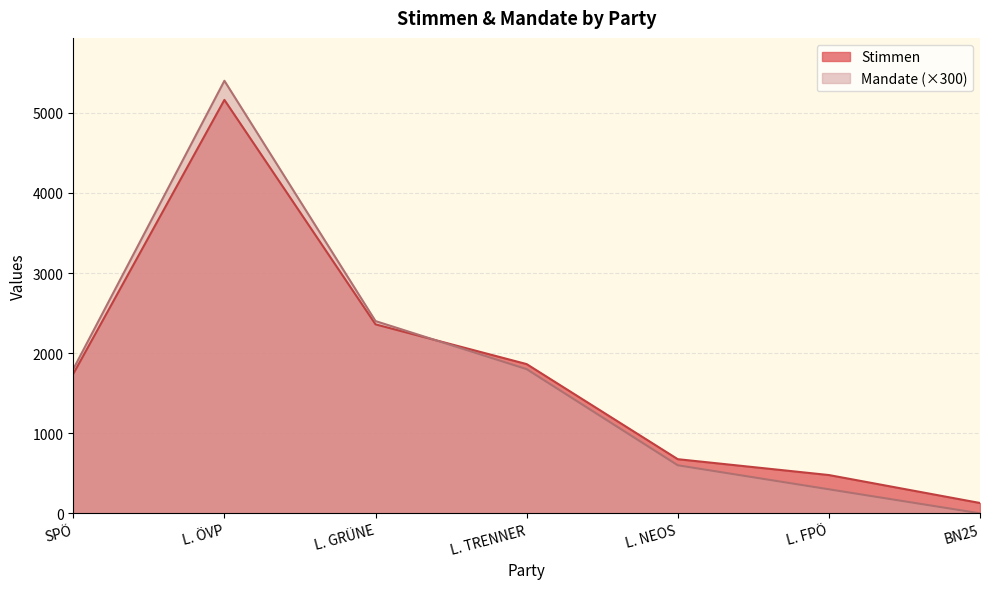

What is the difference between the maximum and minimum values in the Mandate series?

5400